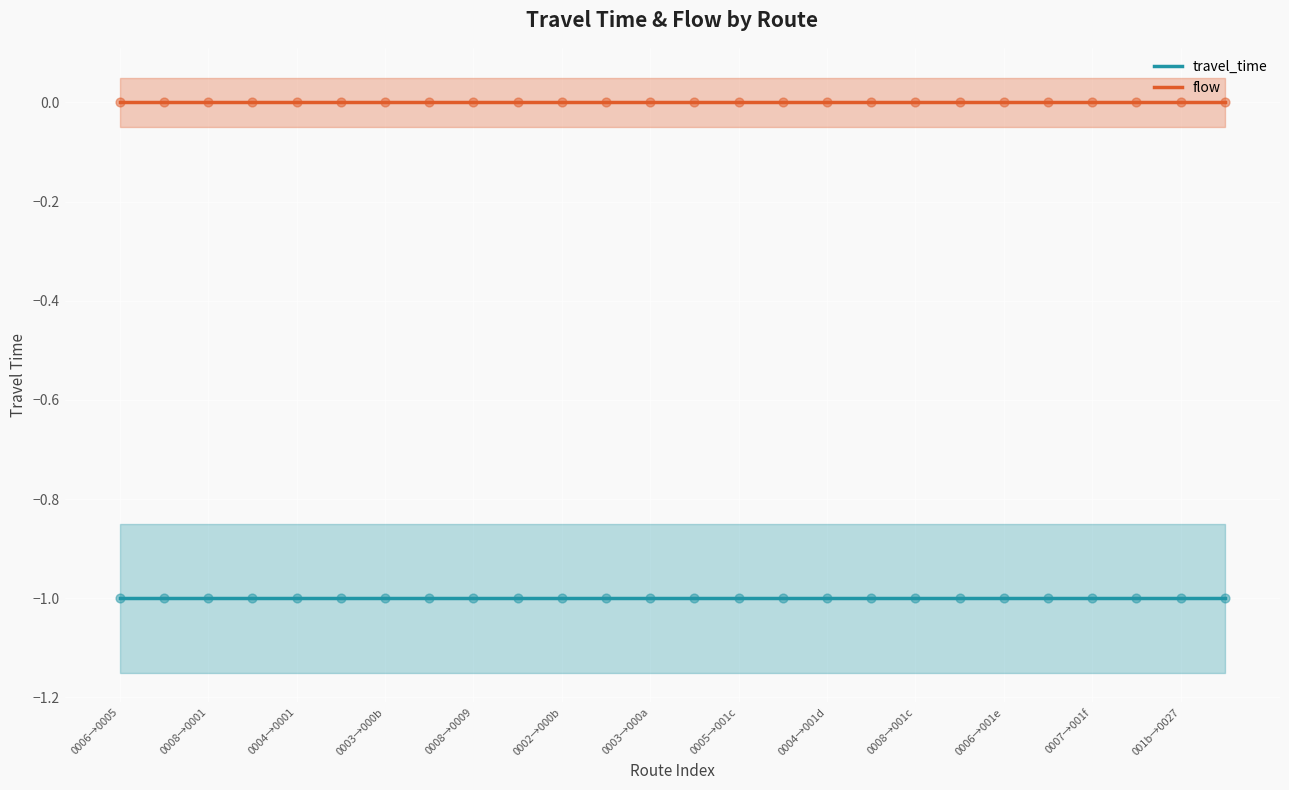

Which series has the largest total across all categories?

flow